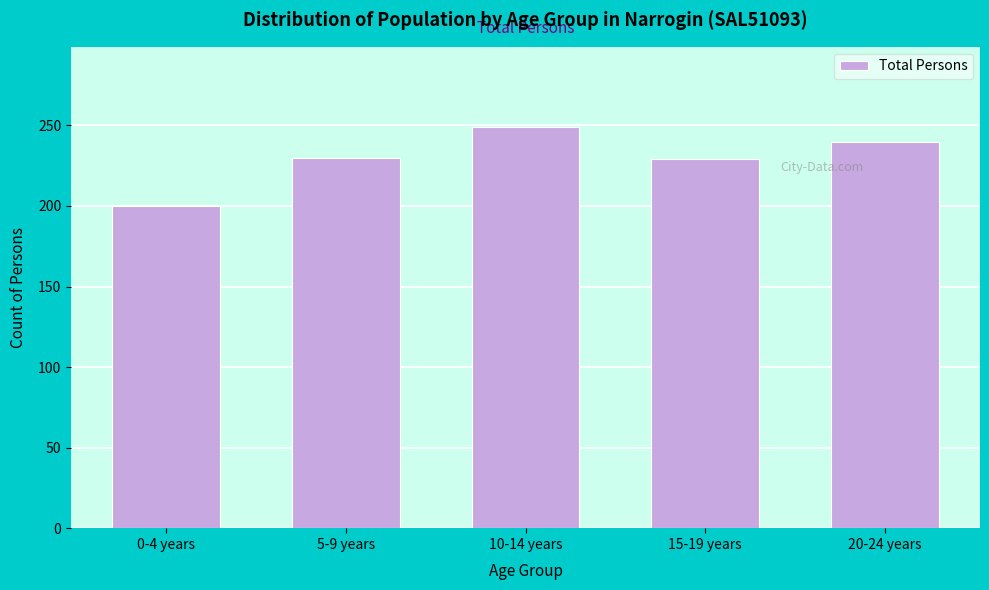

Which label corresponds to the smallest value in the chart?

0-4 years